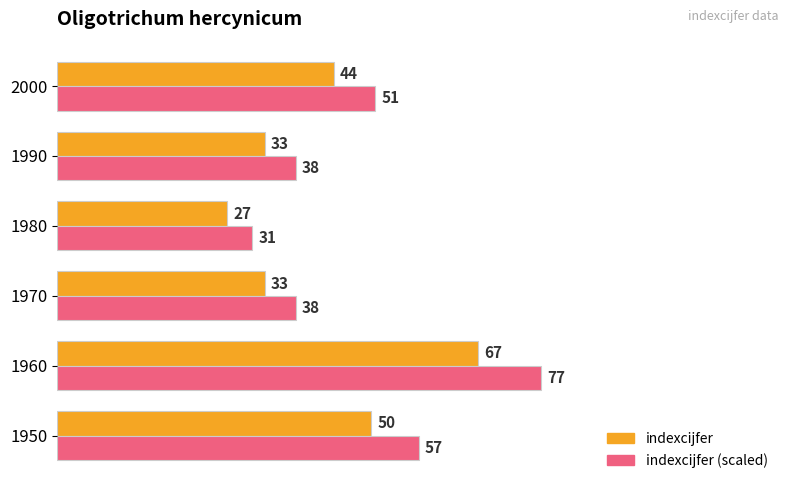

At how many categories does at least one series exceed 51?

2